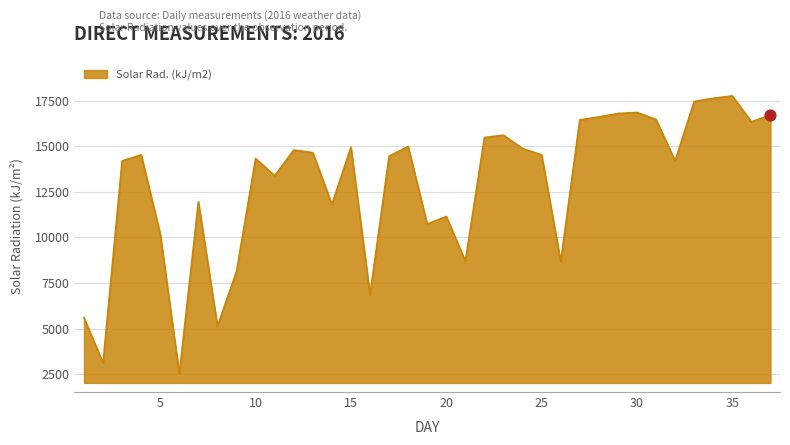

What is the difference between the maximum and minimum values?

15243.0